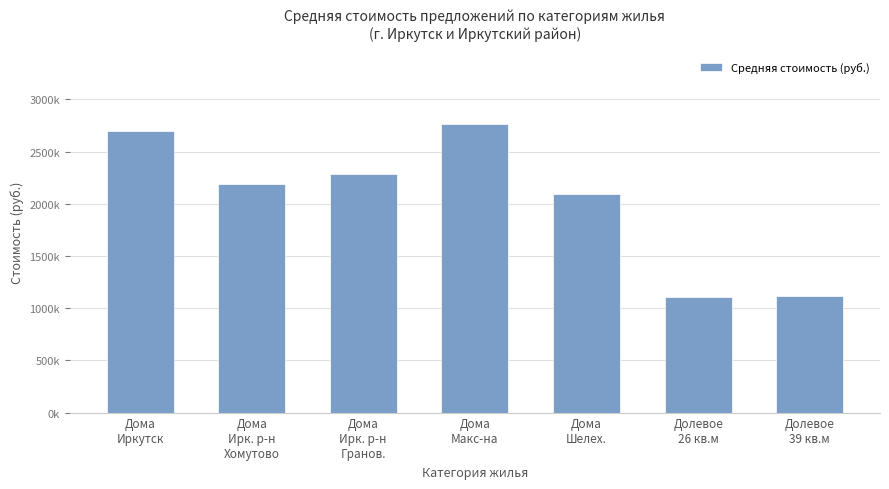

Is it true that the value at Дома
Макс-на is 2766666.7?

True